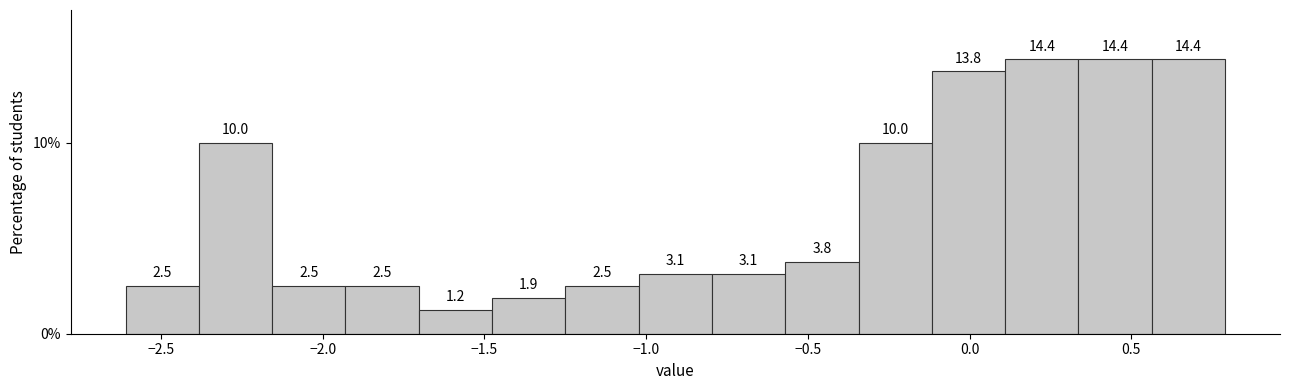

Reading left to right, transcribe this chart: for each bar, give the range it covers on the x-axis and its height. The bar edges are not printed on the chart, so give them approximately, as read against the axis.

-2.60 to -2.40: 2.5
-2.40 to -2.15: 10.0
-2.15 to -1.95: 2.5
-1.95 to -1.70: 2.5
-1.70 to -1.50: 1.2
-1.50 to -1.25: 1.9
-1.25 to -1.00: 2.5
-1.00 to -0.80: 3.1
-0.80 to -0.55: 3.1
-0.55 to -0.35: 3.8
-0.35 to -0.10: 10.0
-0.10 to 0.10: 13.8
0.10 to 0.35: 14.4
0.35 to 0.55: 14.4
0.55 to 0.80: 14.4